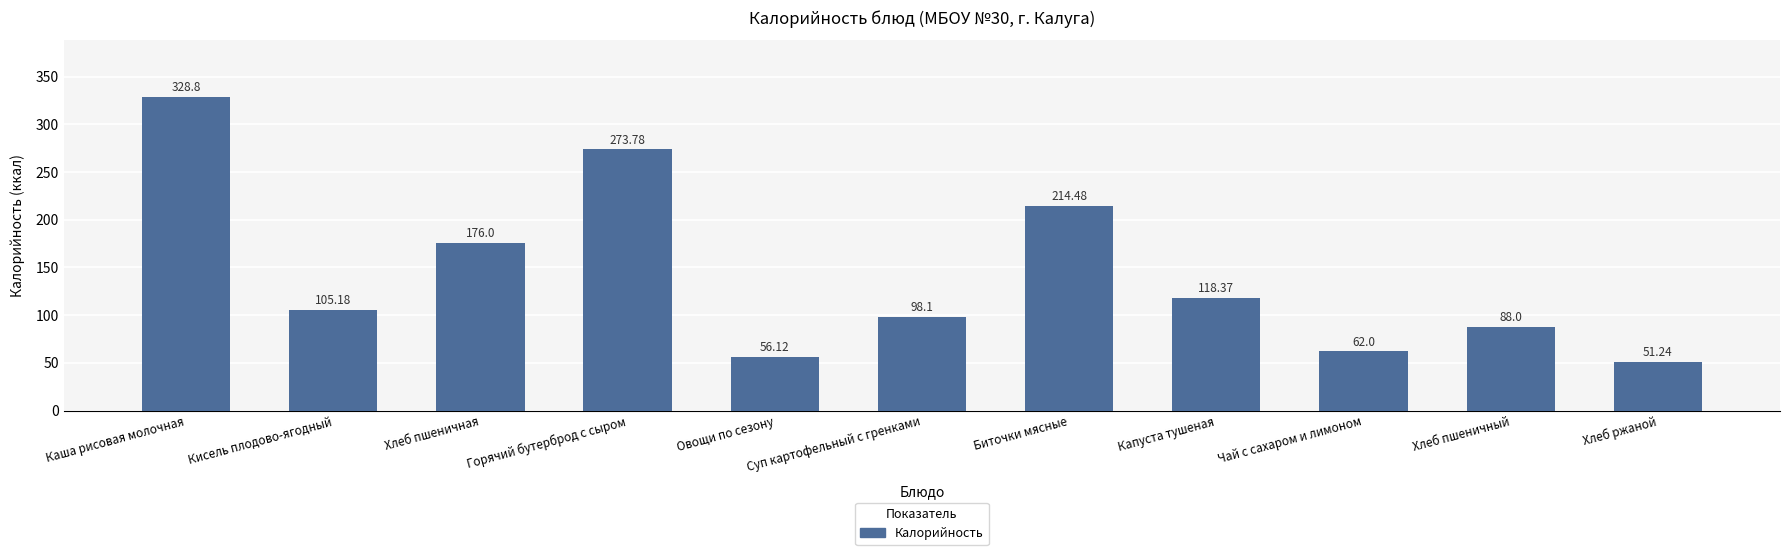

Which has a higher value, Кисель плодово-ягодный or Капуста тушеная?

Капуста тушеная